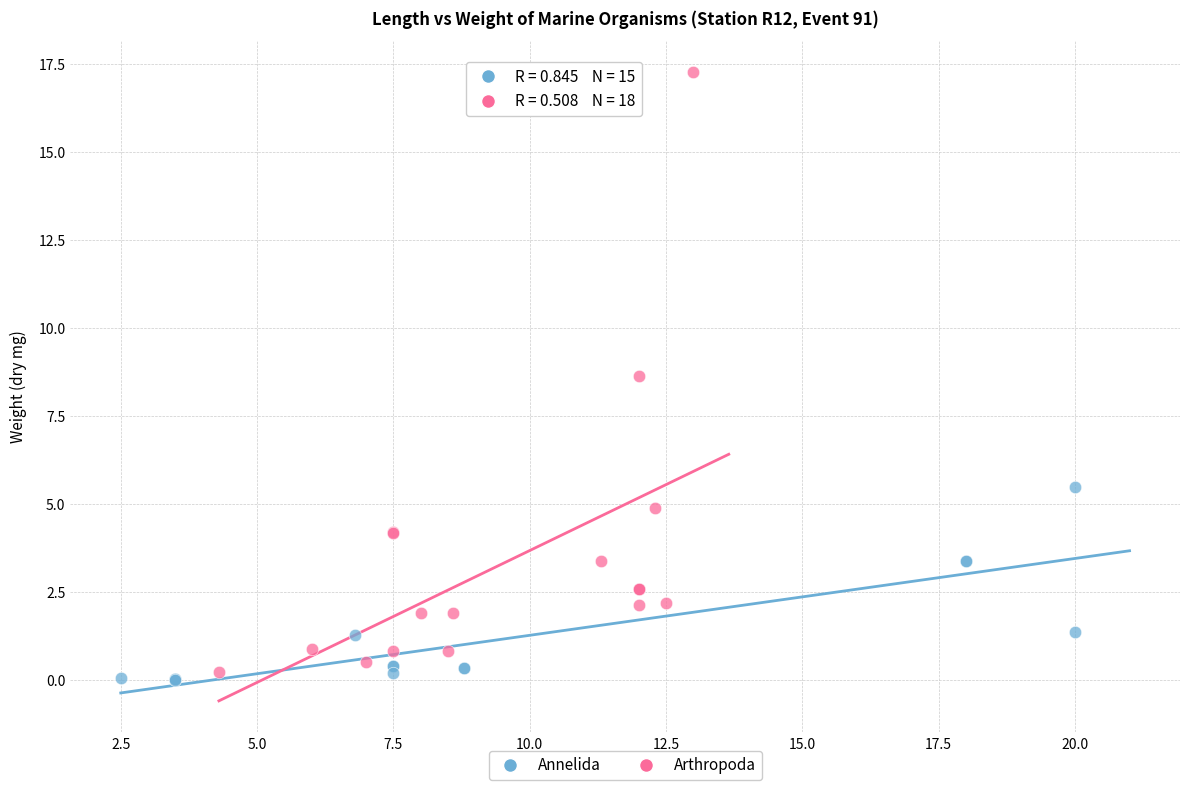

Which series has the largest Y range (max minus min)?

Arthropoda